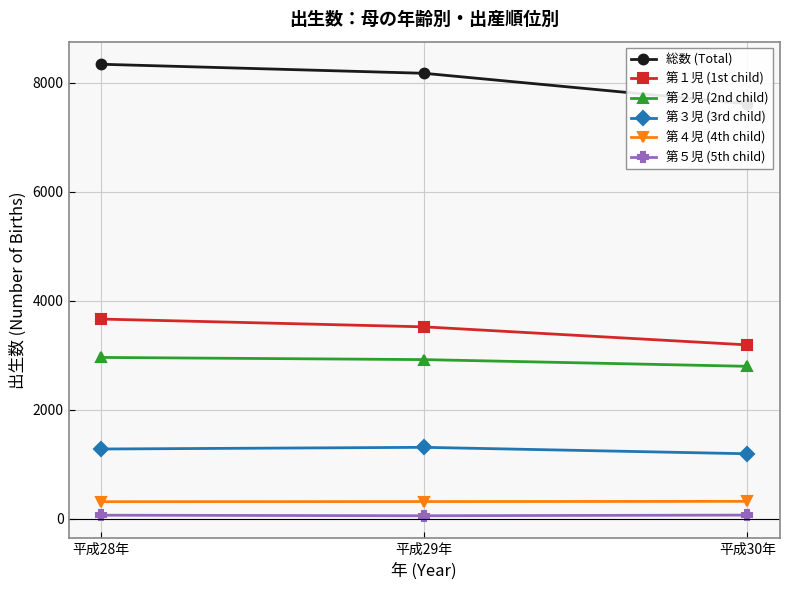

What is the value of the 第５児 (5th child) point at the 3rd from the left?

71